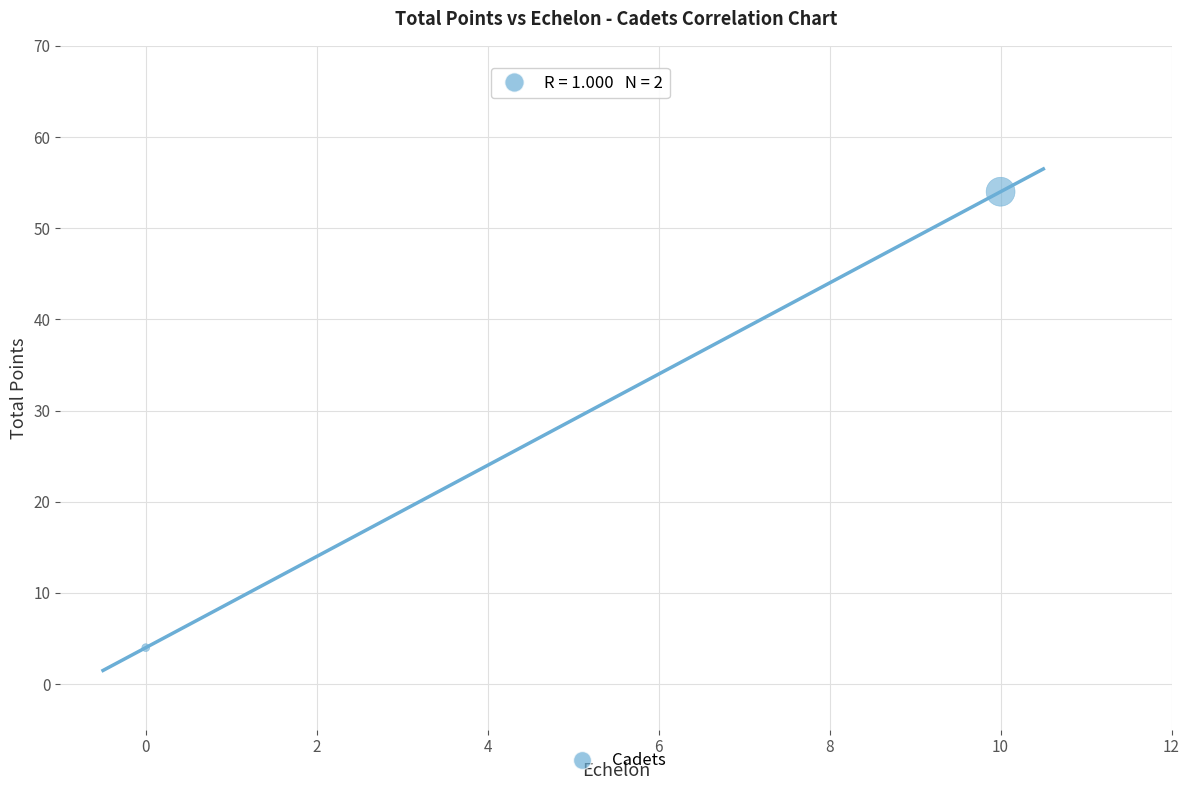

What is the range of X values (max minus min)?

10